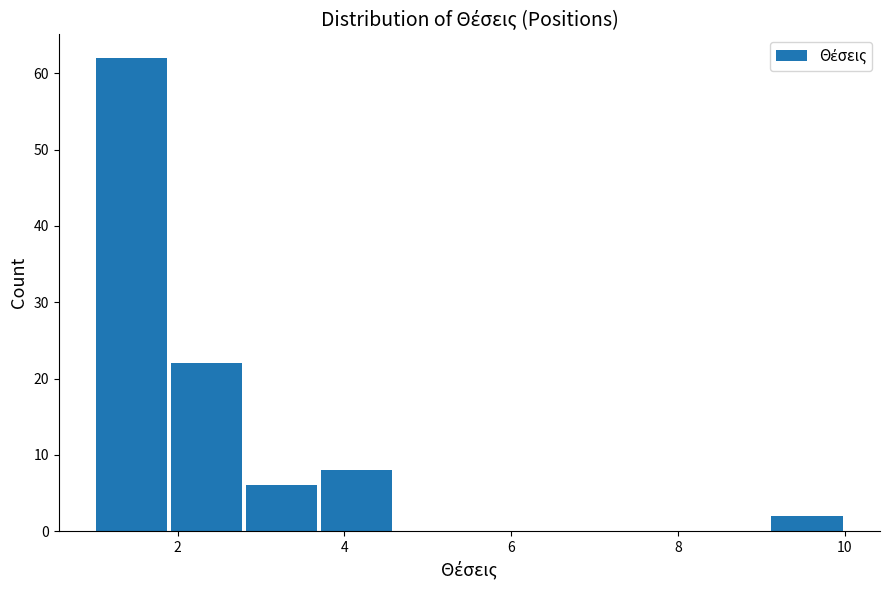

Over which range of the x-axis is the bar tallest?

1.0 to 1.9